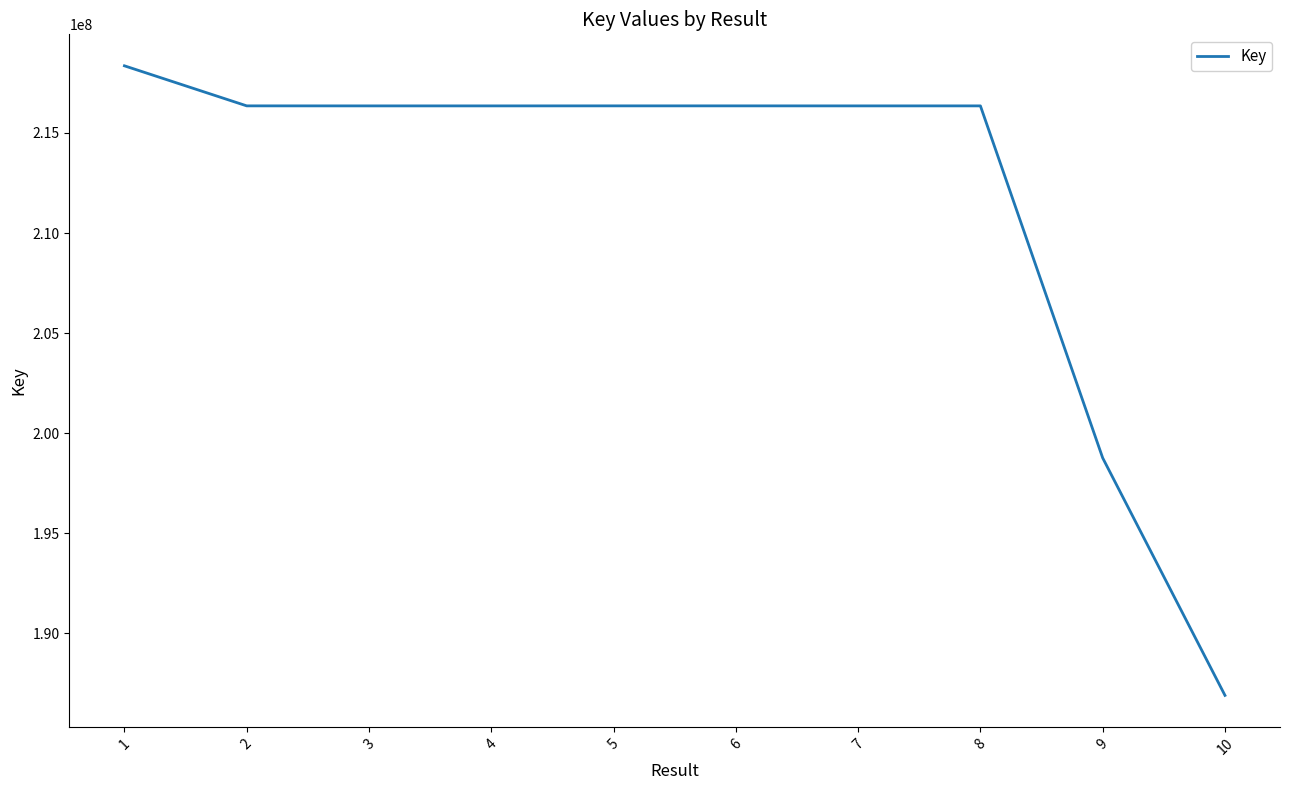

What is the ratio of the value at 1 to the value at 4?

1.0